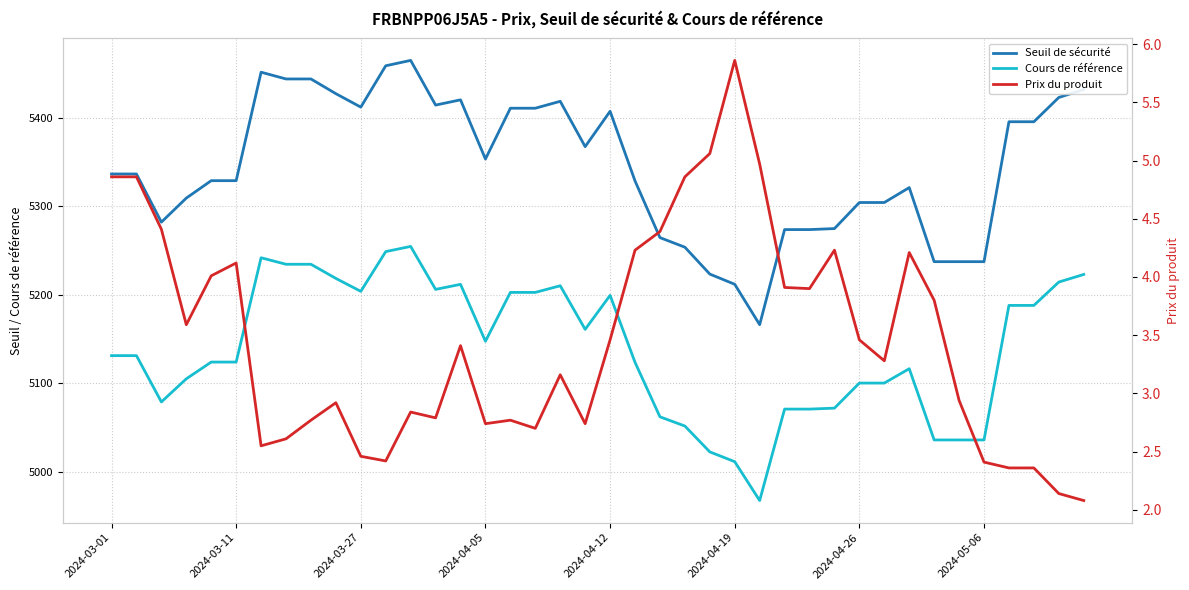

Is it true that Prix du produit equals 1.5 at 19?

False